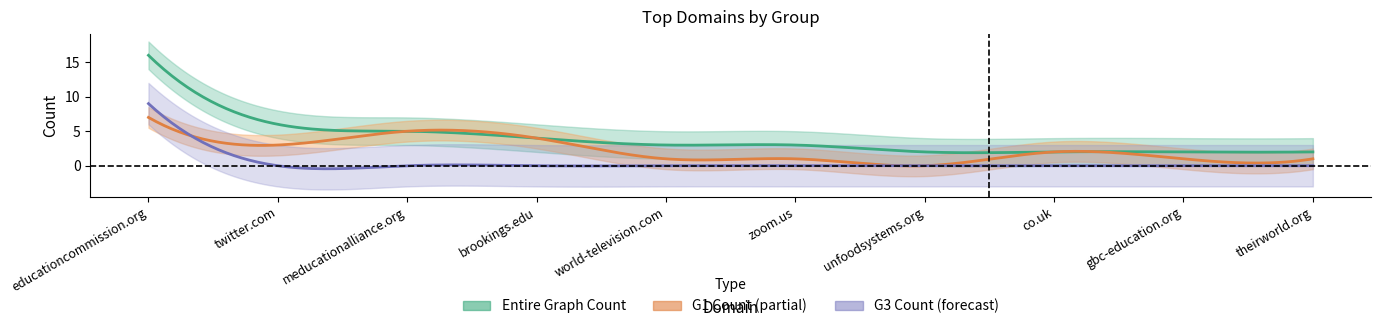

At which label does G1 Count reach its peak?

educationcommission.org